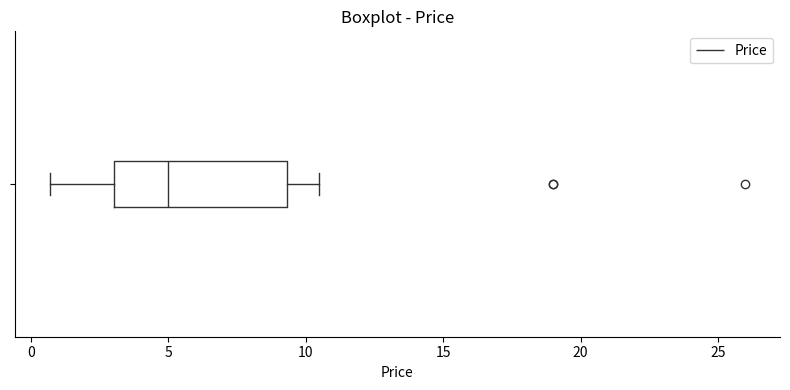

Transcribe this box plot: give where the median line is, the range the box spans, and where the two whiskers end, as read against the x-axis. The values are not printed on the chart, so give them approximately, as read against the axis.

median 5.0, box 3.0 to 9.5, whiskers 0.5 to 10.5